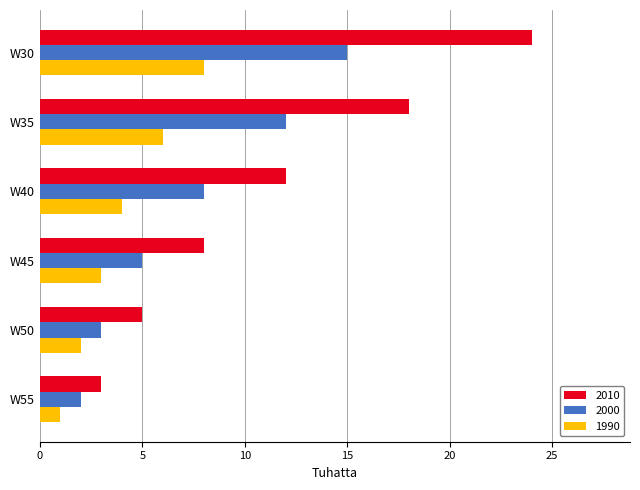

The value of 2010 at W55 is 3. True or false?

True